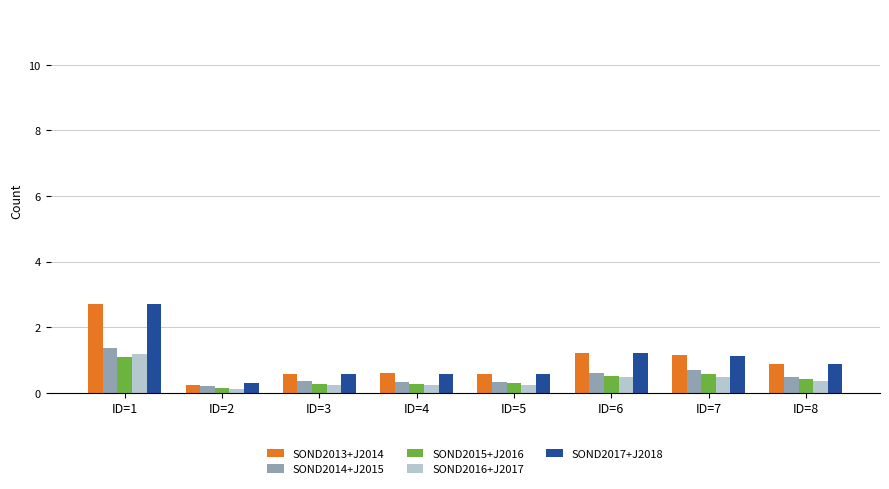

The value of SOND2017+J2018 at ID=8 is 0.9. True or false?

True